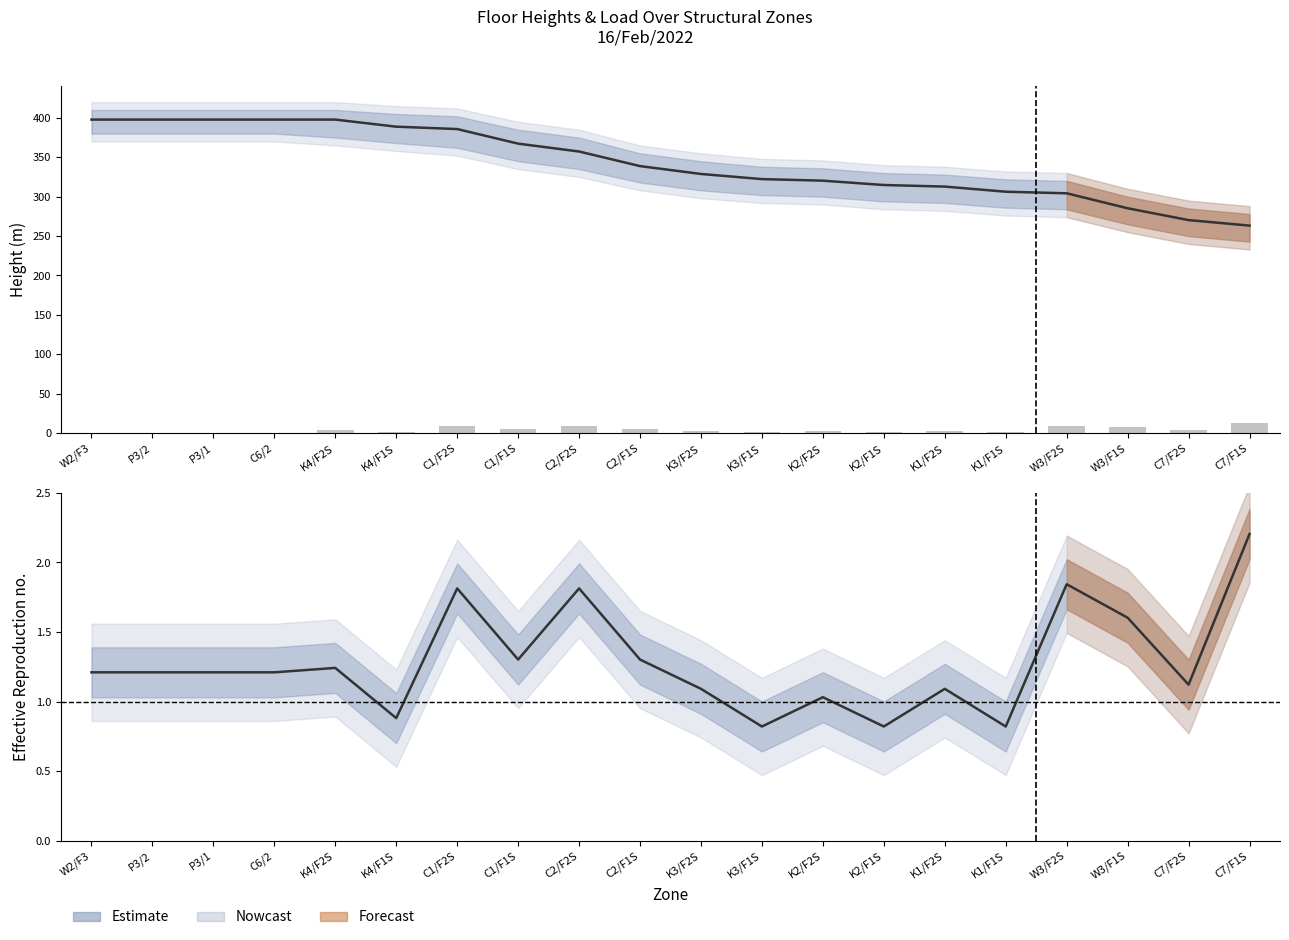

Reading left to right, transcribe all the data shown in this chart.

height: W2/F3=397.8	P3/2=397.8	P3/1=397.8	C6/2=397.8	K4/F2S=397.8	K4/F1S=388.8	C1/F2S=385.8	C1/F1S=367.3	C2/F2S=357.3	C2/F1S=338.8	K3/F2S=328.8	K3/F1S=322.3	K2/F2S=320.3	K2/F1S=314.8	K1/F2S=312.8	K1/F1S=306.3	W3/F2S=304.3	W3/F1S=285.3	C7/F2S=270.3	C7/F1S=263.3
col4_val (occupancy): W2/F3=0.0	P3/2=0.0	P3/1=0.0	C6/2=0.0	K4/F2S=4.5	K4/F1S=1.5	C1/F2S=9.2	C1/F1S=5.0	C2/F2S=9.2	C2/F1S=5.0	K3/F2S=3.2	K3/F1S=1.0	K2/F2S=2.8	K2/F1S=1.0	K1/F2S=3.2	K1/F1S=1.0	W3/F2S=9.5	W3/F1S=7.5	C7/F2S=3.5	C7/F1S=12.5
col4_val ratio: W2/F3=1.2	P3/2=1.2	P3/1=1.2	C6/2=1.2	K4/F2S=1.2	K4/F1S=0.9	C1/F2S=1.8	C1/F1S=1.3	C2/F2S=1.8	C2/F1S=1.3	K3/F2S=1.1	K3/F1S=0.8	K2/F2S=1.0	K2/F1S=0.8	K1/F2S=1.1	K1/F1S=0.8	W3/F2S=1.8	W3/F1S=1.6	C7/F2S=1.1	C7/F1S=2.2